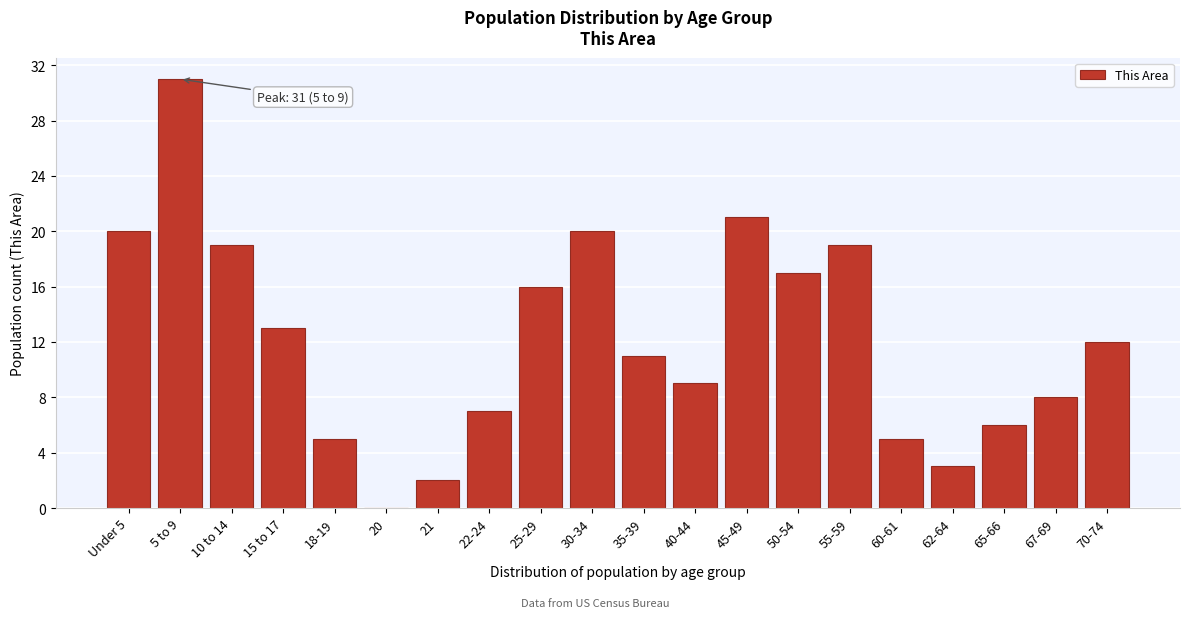

Reading left to right, extract all data points from this chart.

Under 5=20	5 to 9=31	10 to 14=19	15 to 17=13	18-19=5	20=0	21=2	22-24=7	25-29=16	30-34=20	35-39=11	40-44=9	45-49=21	50-54=17	55-59=19	60-61=5	62-64=3	65-66=6	67-69=8	70-74=12